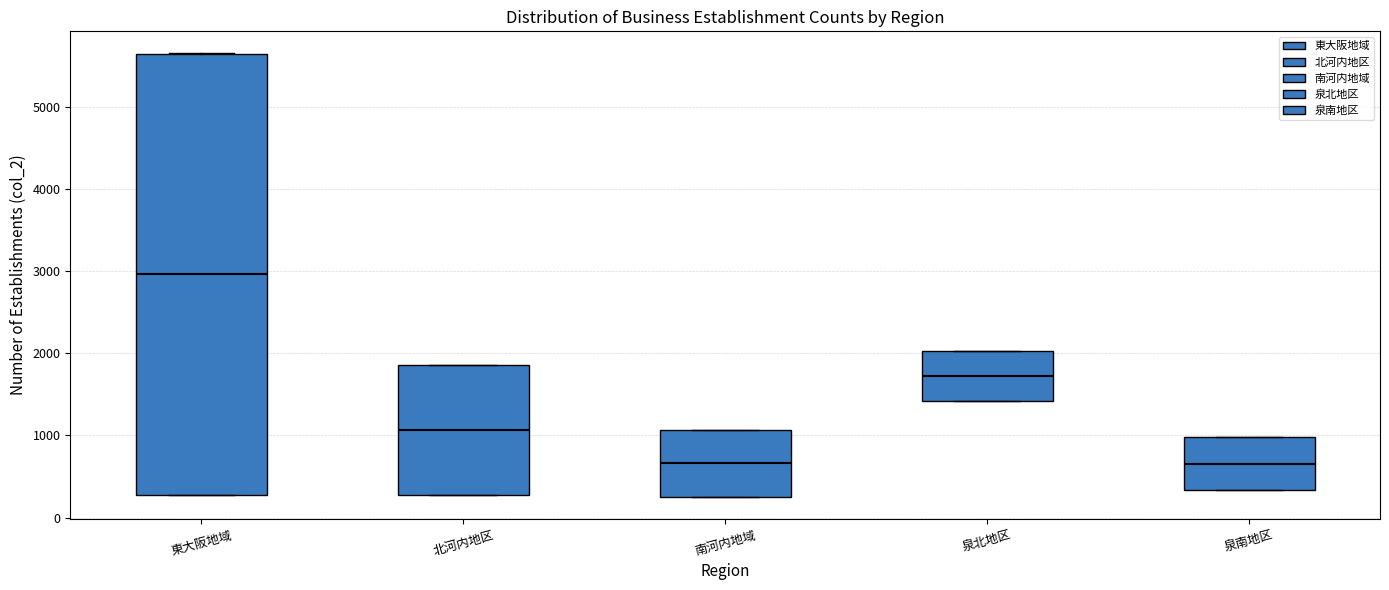

Reading left to right, read every box against the y-axis: the position of its median line, the range the box covers, and the ends of its whiskers. The values are not printed on the chart, so give them approximately, as read against the axis.

東大阪地域: median 3000, box 300 to 5700, whiskers 300 to 5700
北河内地区: median 1100, box 300 to 1900, whiskers 300 to 1900
南河内地域: median 700, box 300 to 1100, whiskers 300 to 1100
泉北地区: median 1700, box 1400 to 2000, whiskers 1400 to 2000
泉南地区: median 700, box 300 to 1000, whiskers 300 to 1000